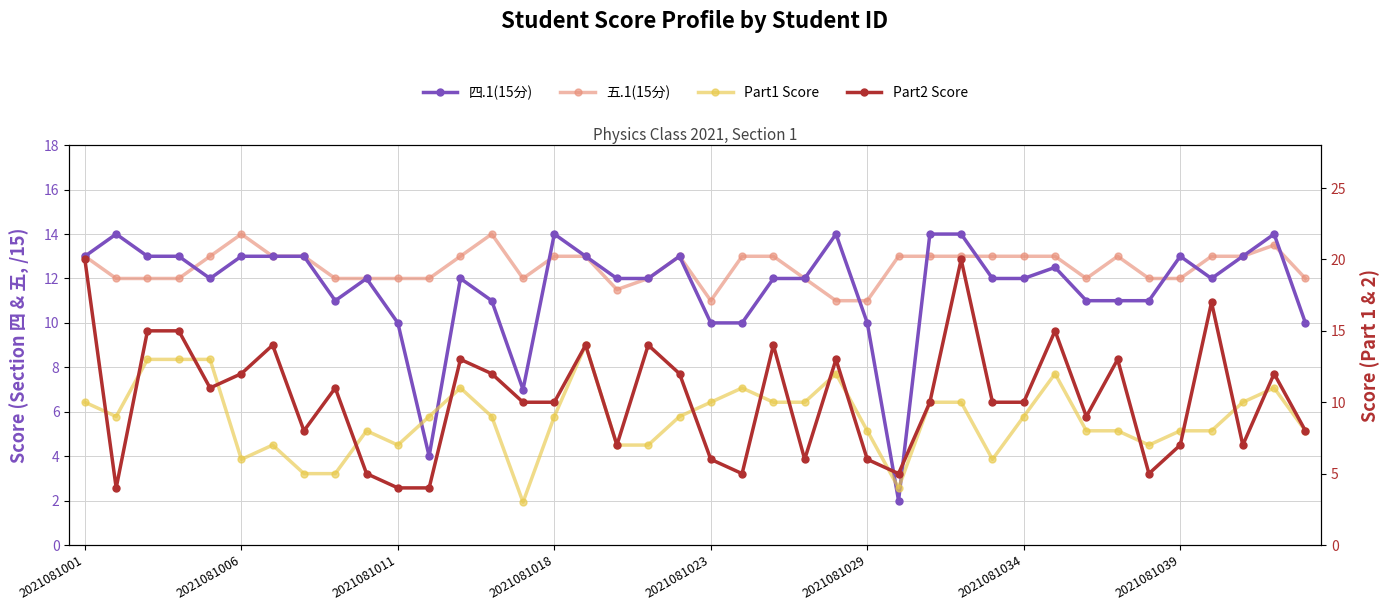

What is the difference between the maximum and minimum values in the Part2 Score series?

16.0